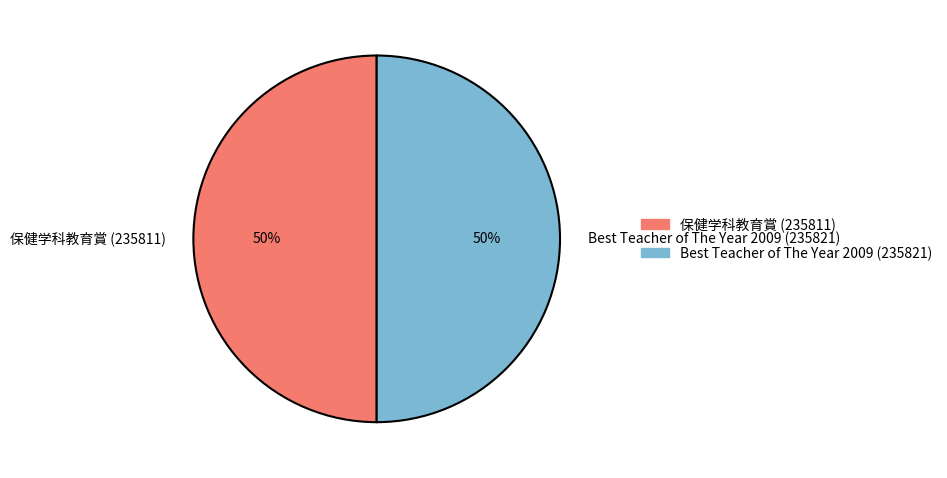

Approximately how many times larger is the value at Best Teacher of The Year 2009 (235821) compared to 保健学科教育賞 (235811)?

1.0